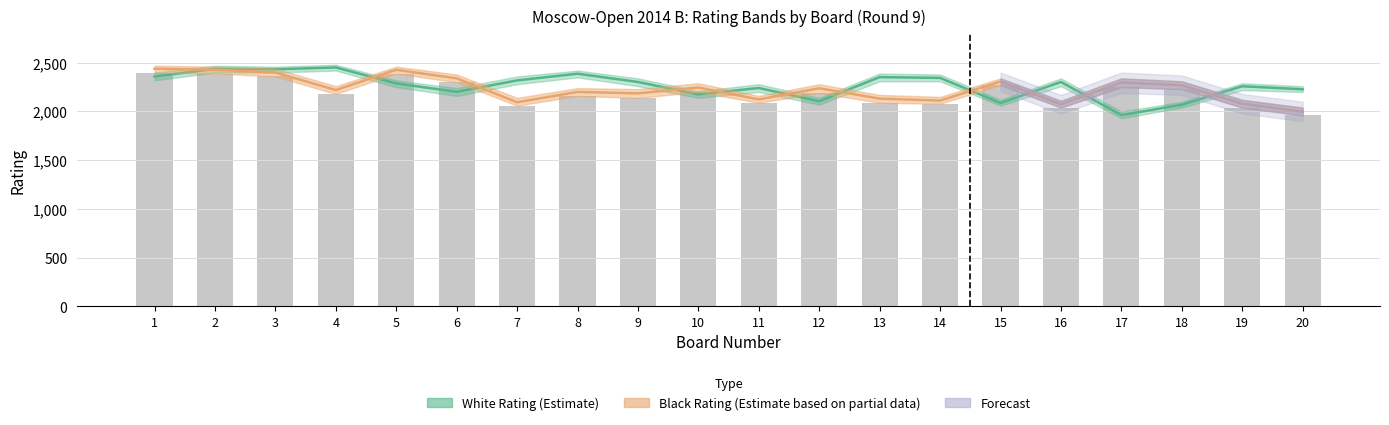

At which label does White Rating (Estimate) first exceed 2303?

1